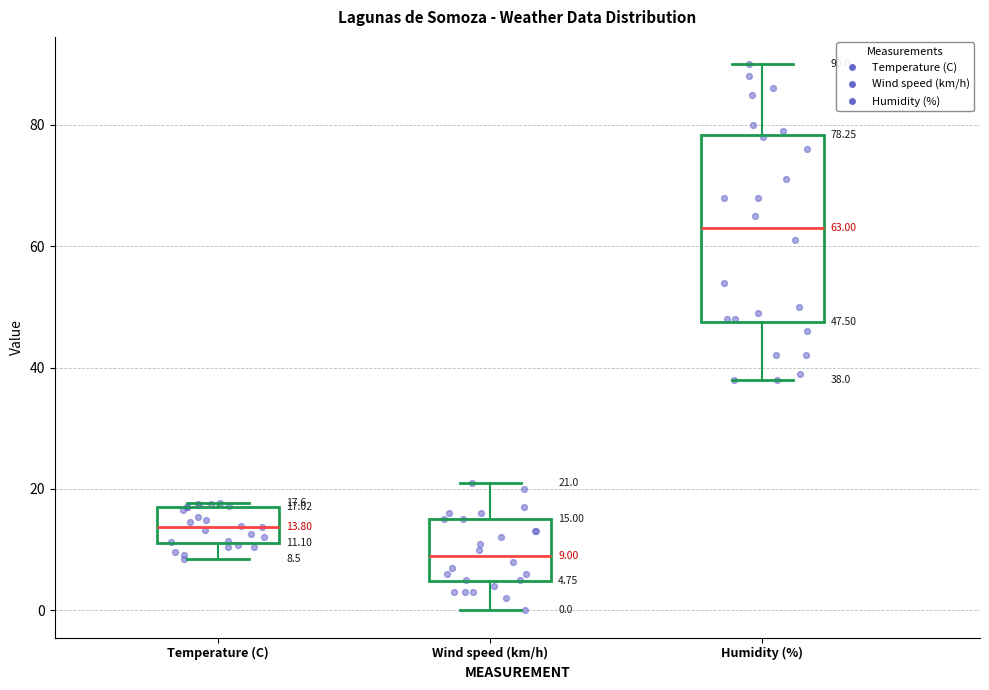

Which box is the tallest, from its lower edge to its upper edge?

Humidity (%)